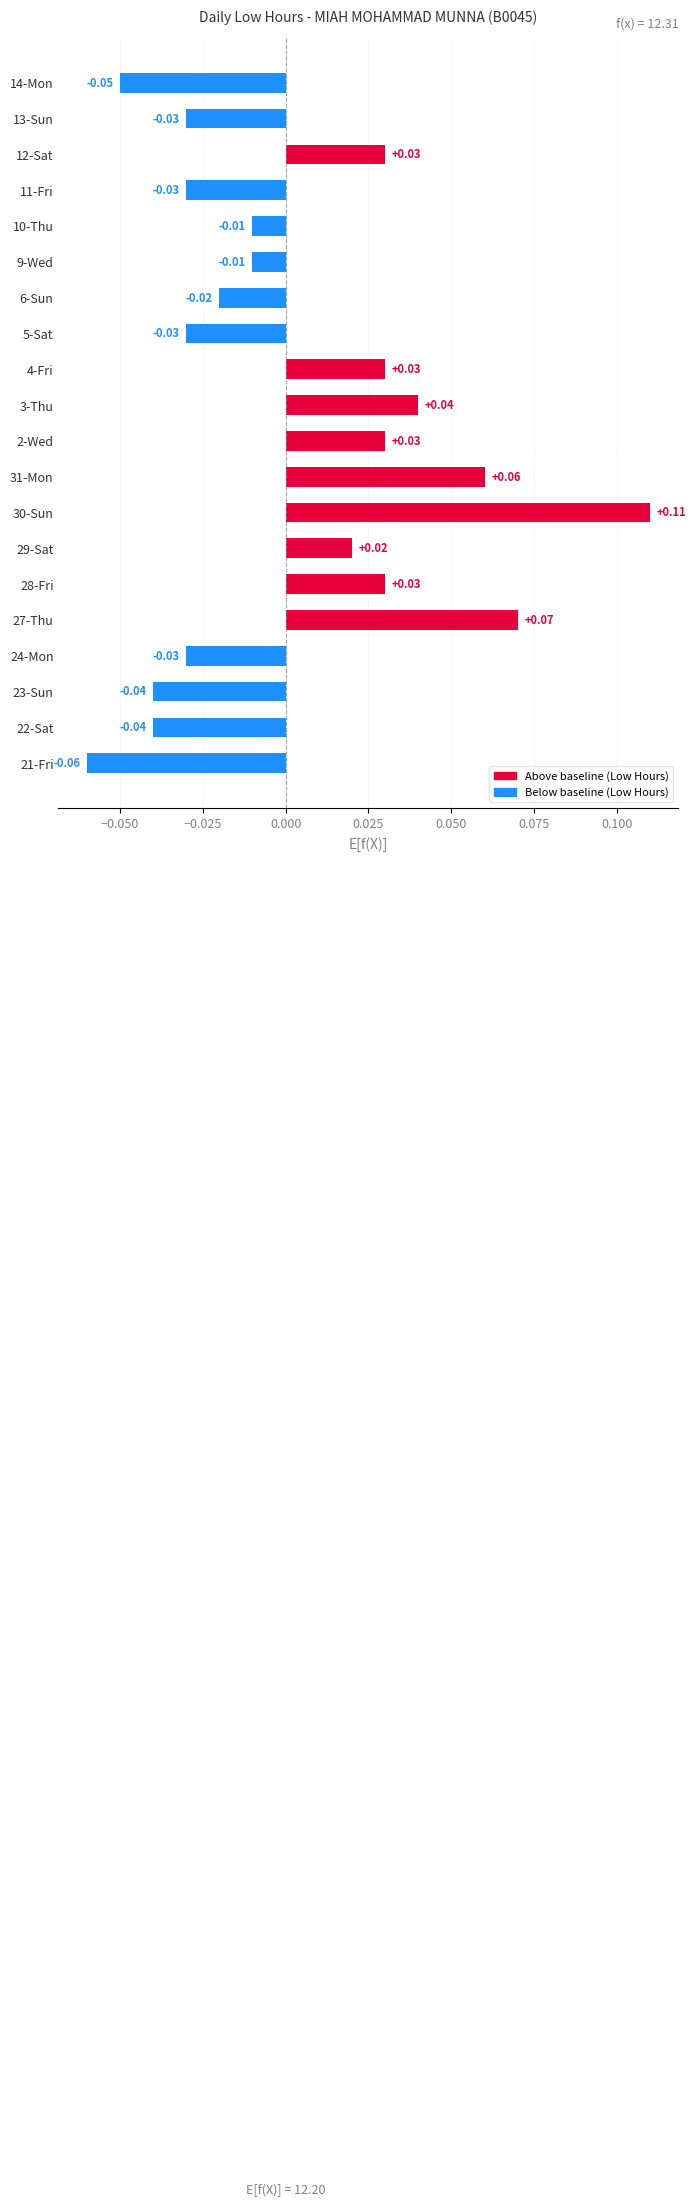

Which has a higher value, 12-Sat or 31-Mon?

31-Mon